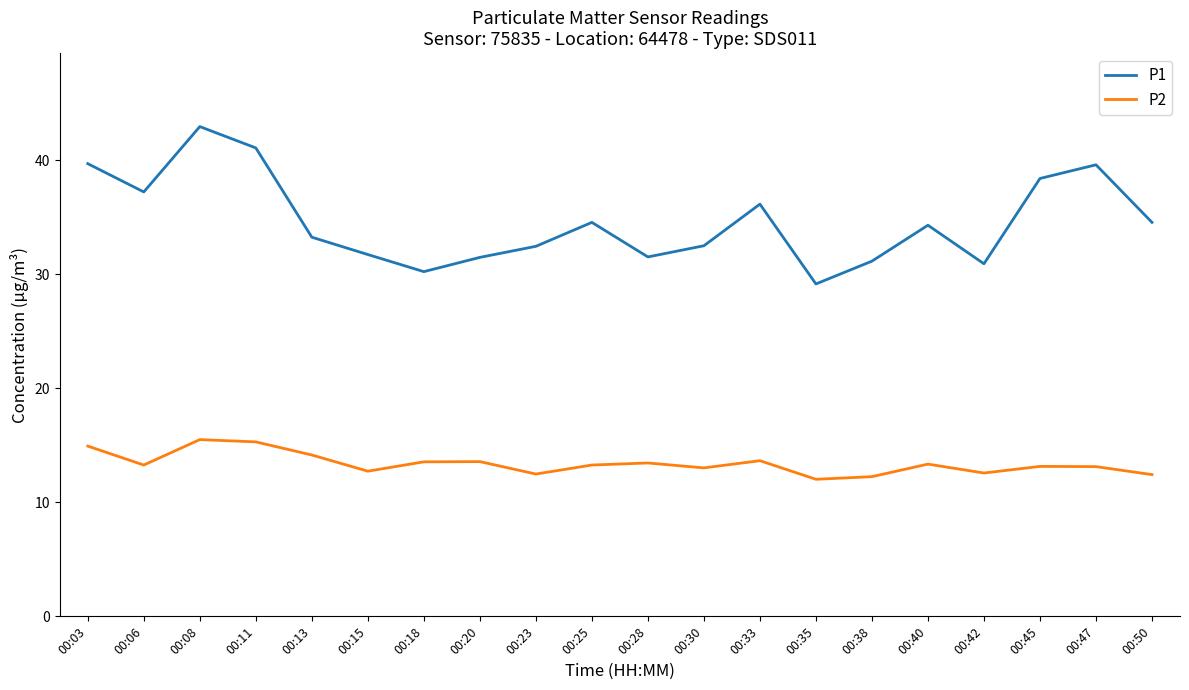

What is the sum of all P1 values?

692.9